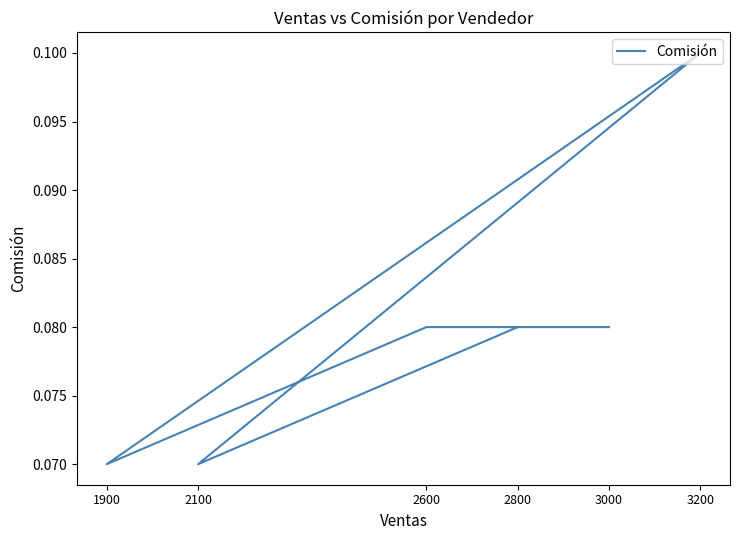

What is the greatest value displayed?

0.1